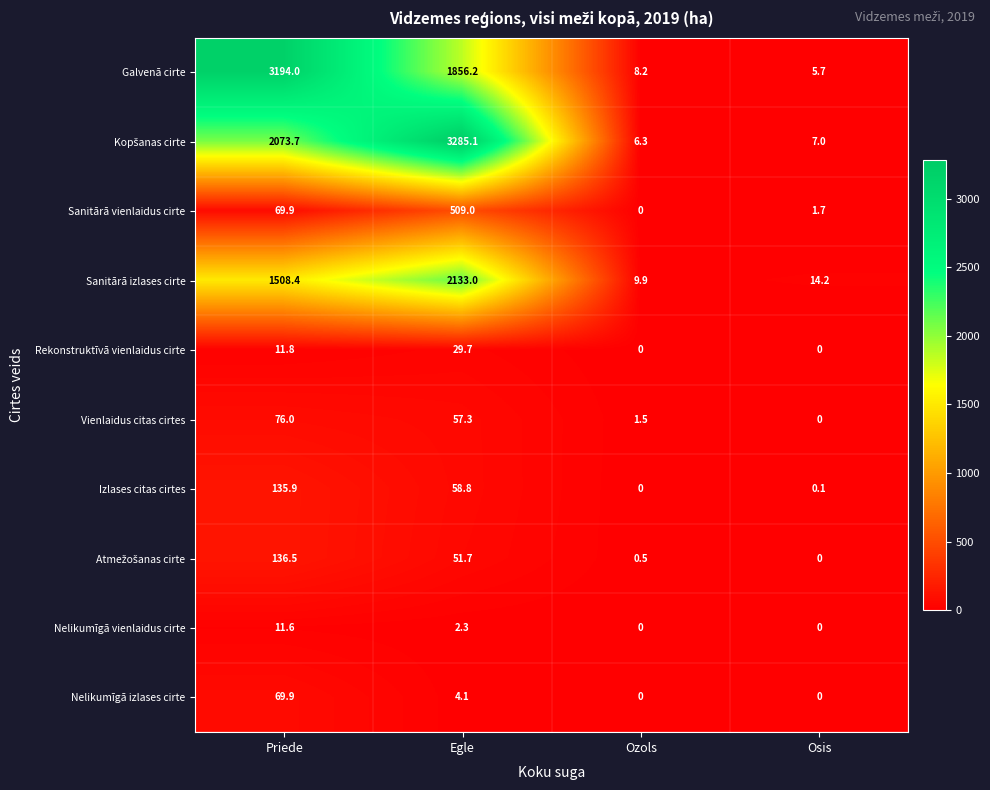

How many distinct data groups are displayed?

10